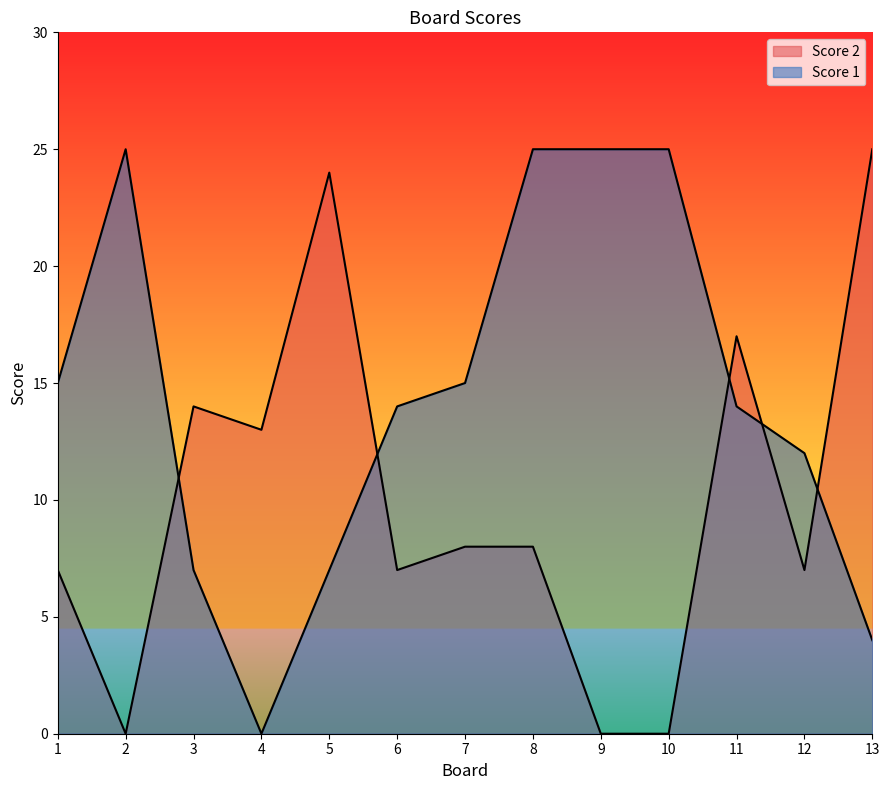

How many interior local peaks does the Score 1 series have?

1